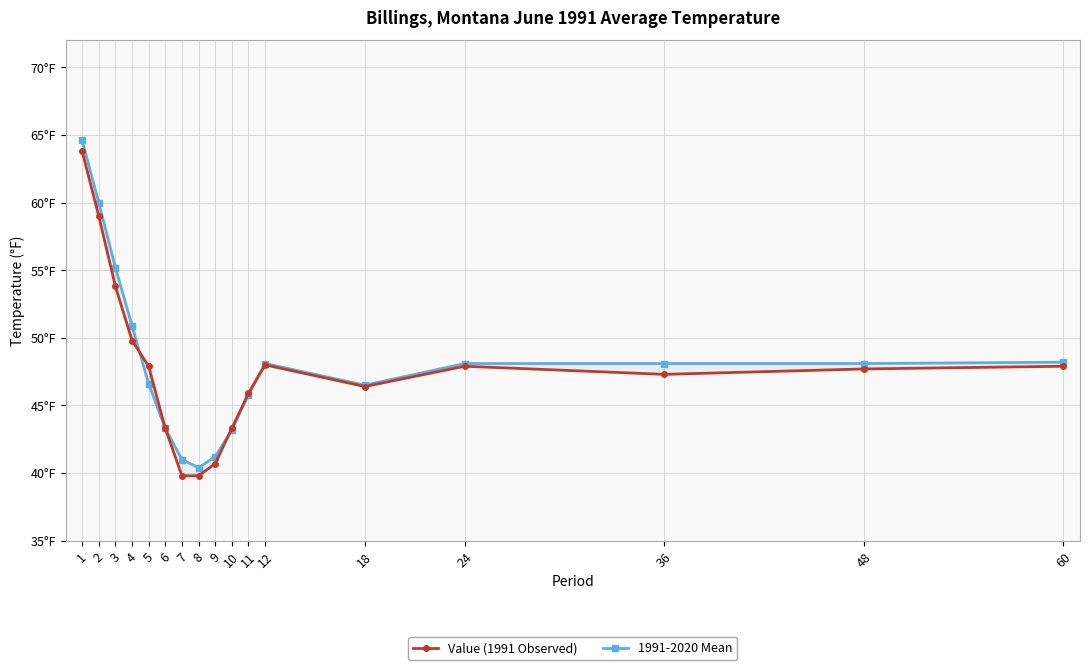

What is the sum of all Value (1991 Observed) values?

812.3